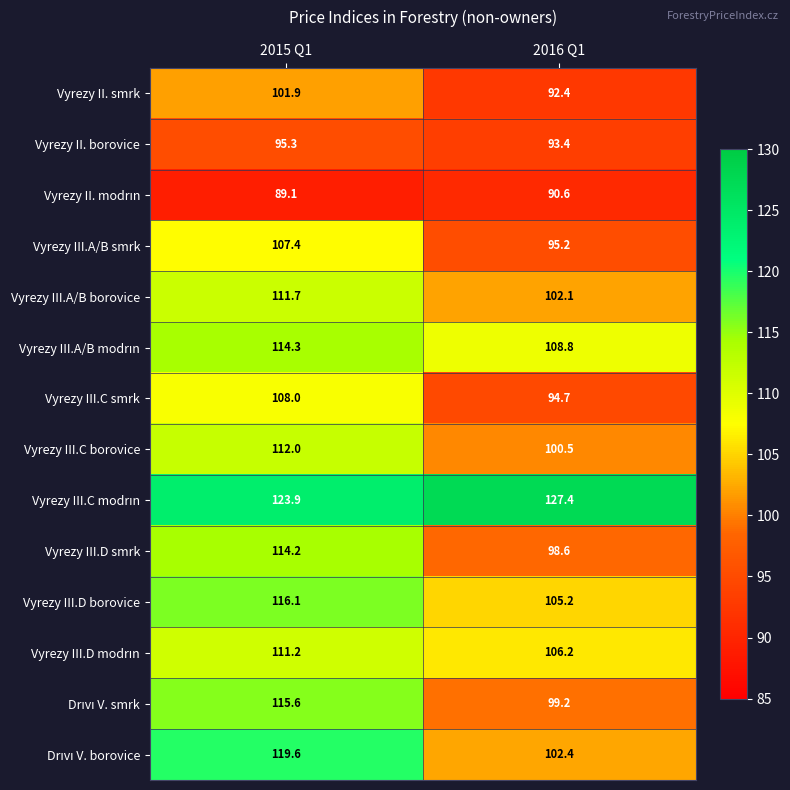

True or false: Vyrezy III.C smrk has a value of 32.1 at 2016 Q1.

False